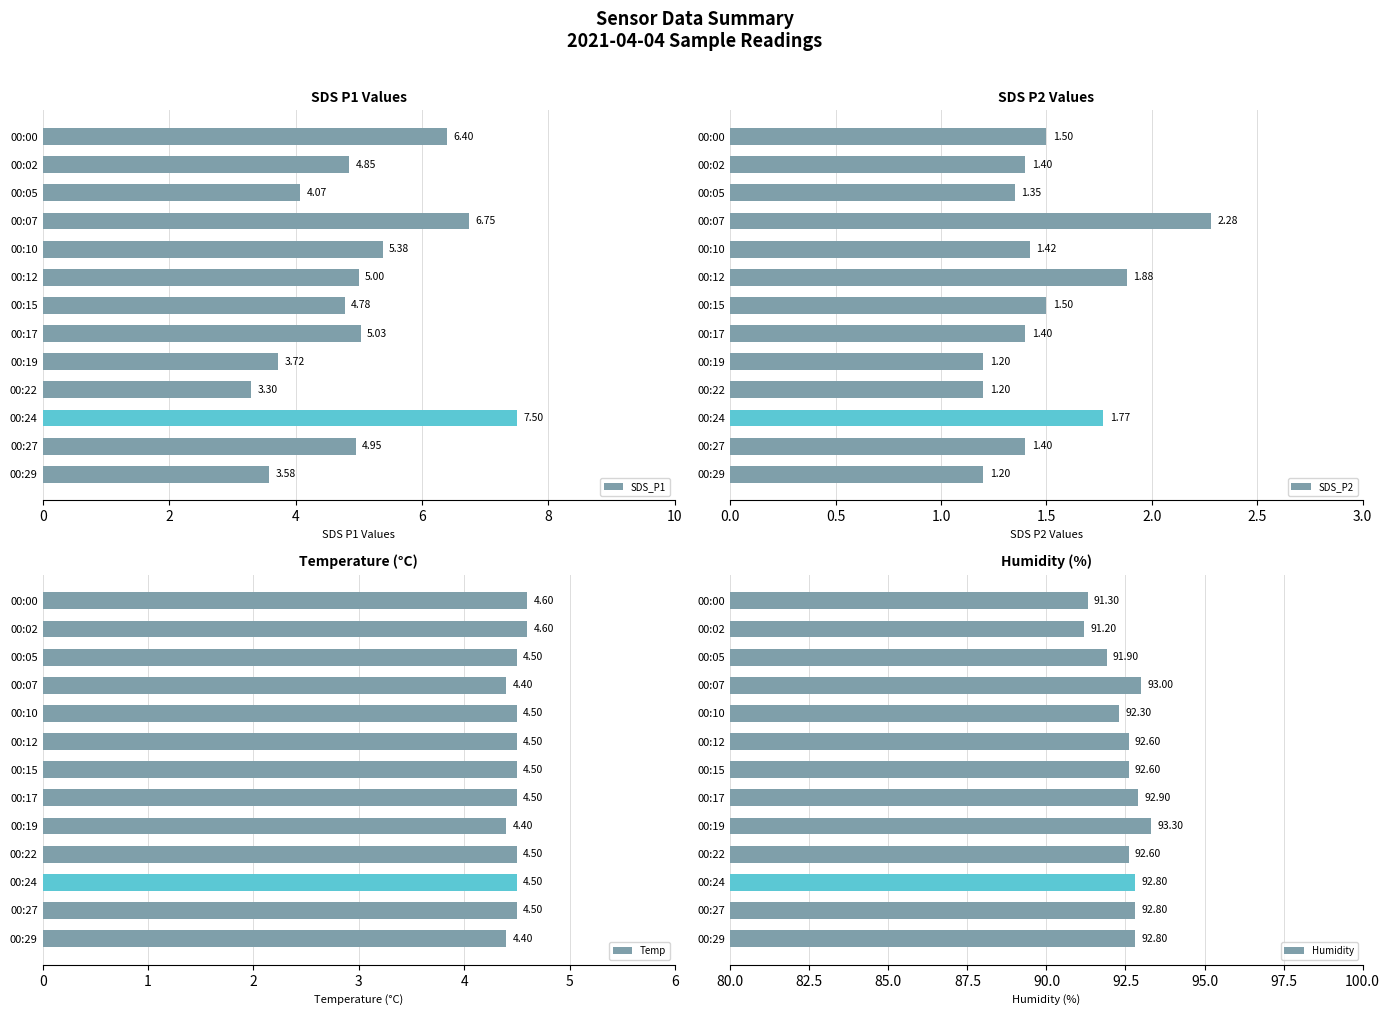

Reading right to left, transcribe all the data shown in this chart.

SDS_P1: 3.6	5.0	7.5	3.3	3.7	5.0	4.8	5.0	5.4	6.8	4.1	4.8	6.4
SDS_P2: 1.2	1.4	1.8	1.2	1.2	1.4	1.5	1.9	1.4	2.3	1.4	1.4	1.5
Temp: 4.4	4.5	4.5	4.5	4.4	4.5	4.5	4.5	4.5	4.4	4.5	4.6	4.6
Humidity: 92.8	92.8	92.8	92.6	93.3	92.9	92.6	92.6	92.3	93.0	91.9	91.2	91.3